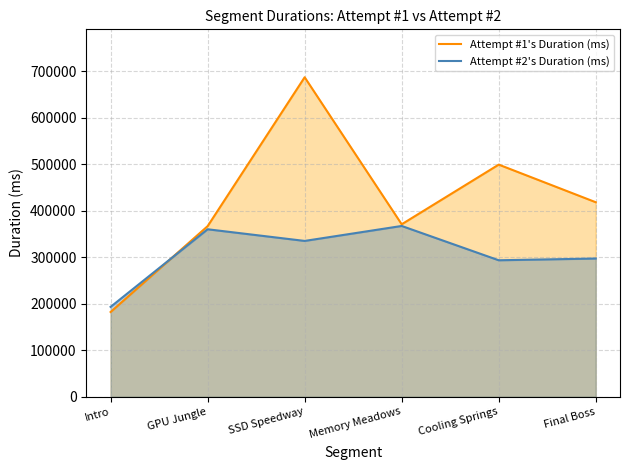

What is the total value across all series at Final Boss?

715000